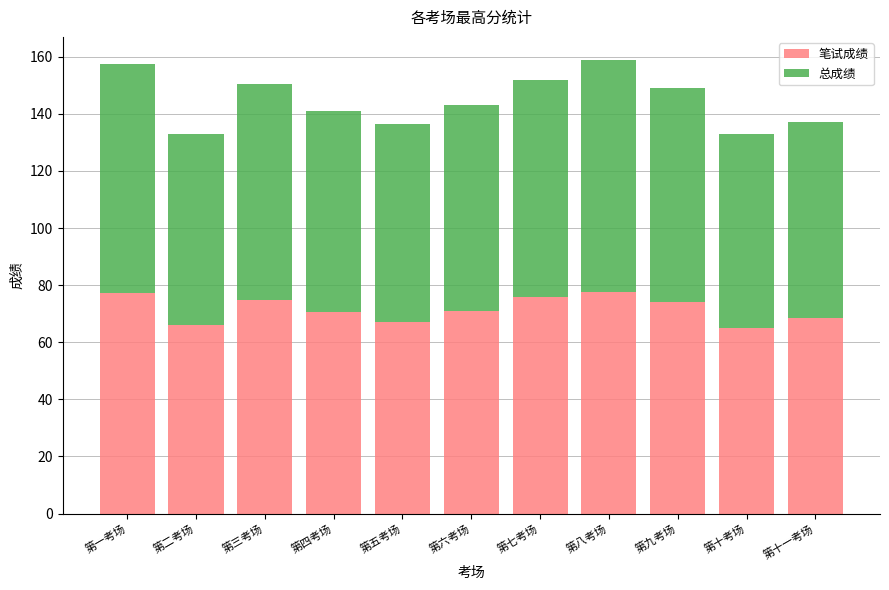

True or false: 笔试成绩 has a value of 70.5 at 第四考场.

True